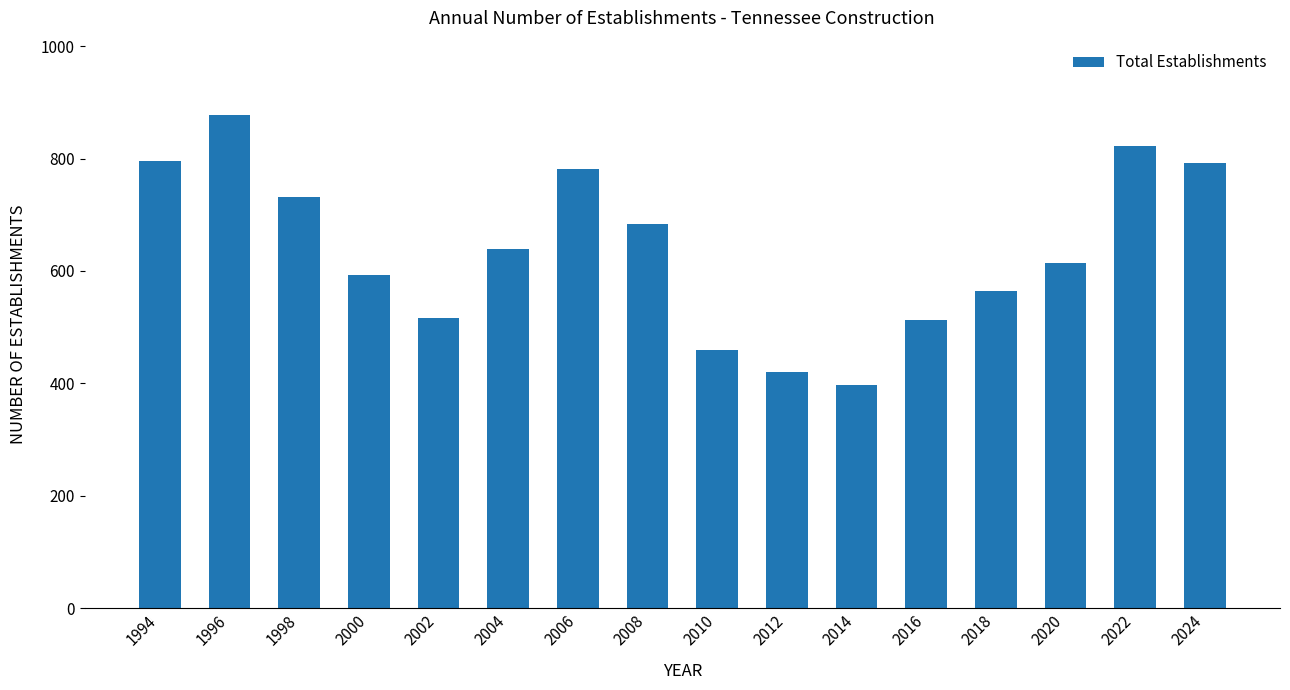

True or false: the data shows 792 at 2024.

True